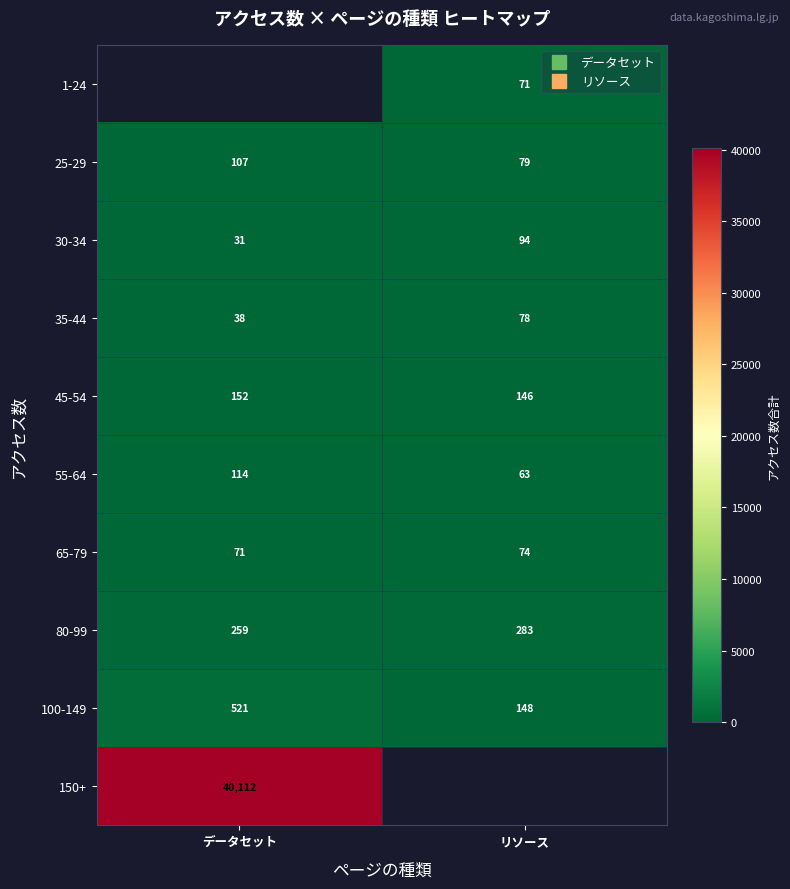

What is the maximum value shown in the chart?

40112.0